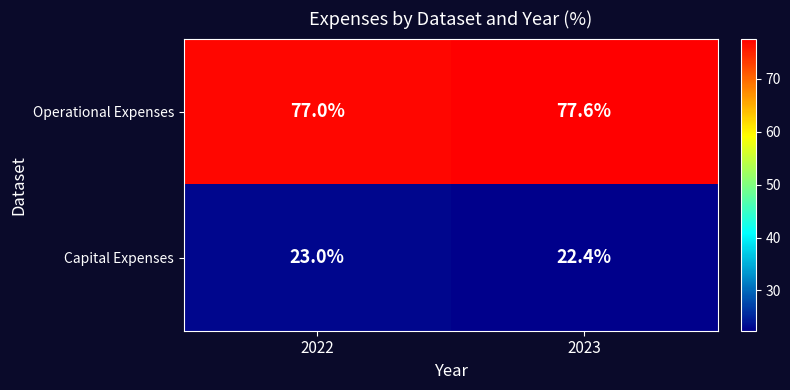

What value does the Capital Expenses series have at 2023?

22.4